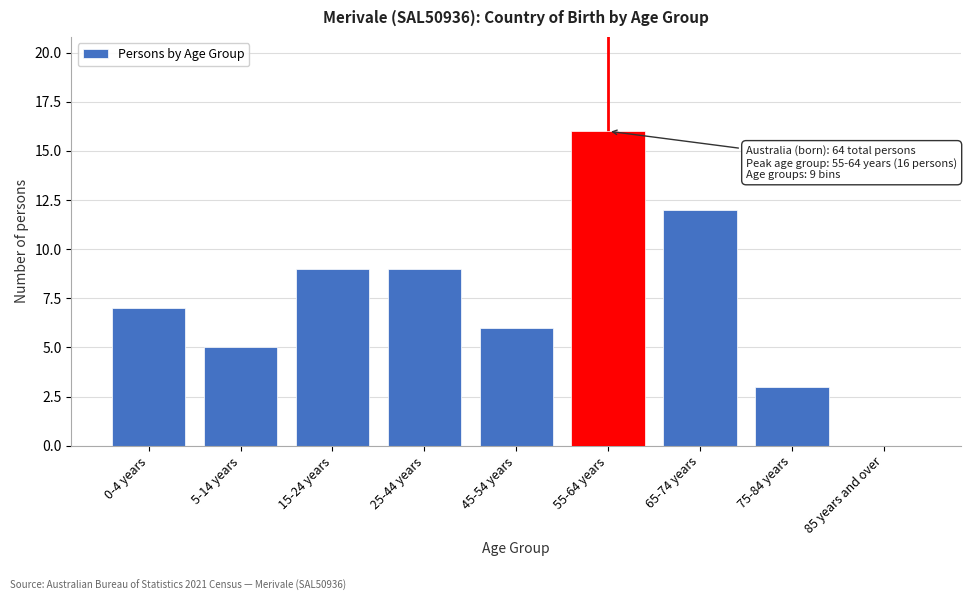

Reading left to right, list all the values displayed in this chart.

0-4 years=7	5-14 years=5	15-24 years=9	25-44 years=9	45-54 years=6	55-64 years=16	65-74 years=12	75-84 years=3	85 years and over=0